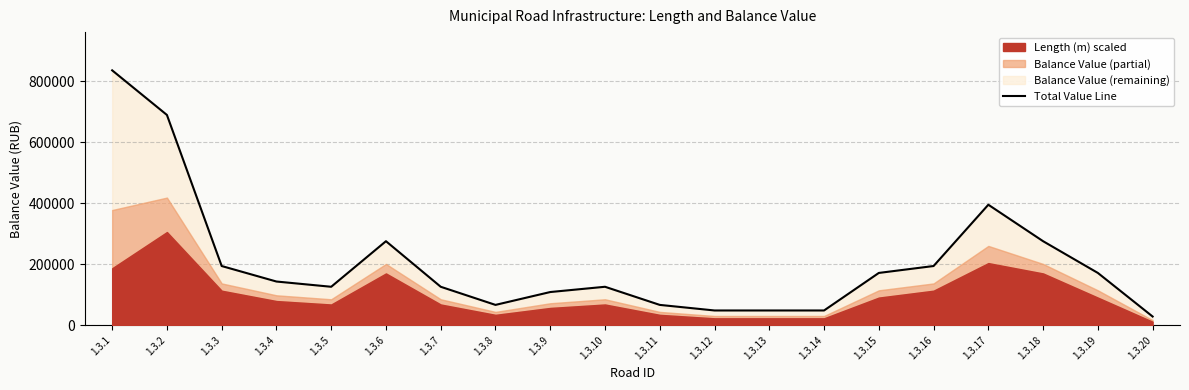

At which category does the chart reach its peak across all series?

1.3.1